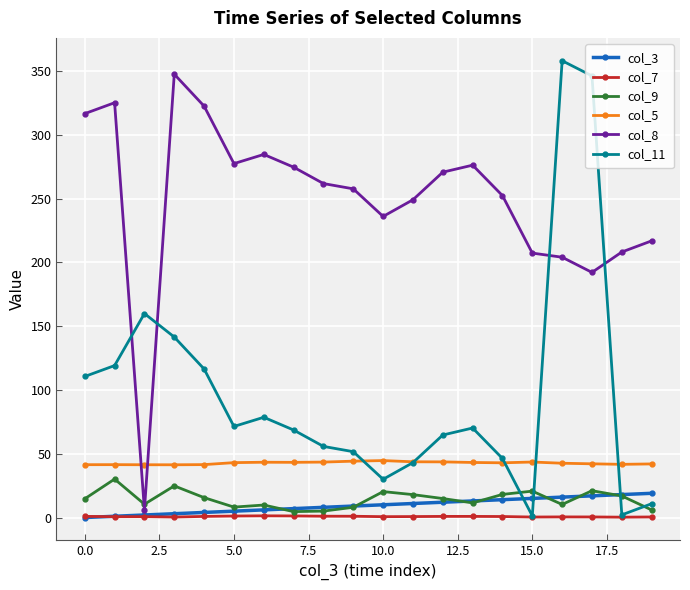

True or false: col_11 and col_8 cross at least once.

True